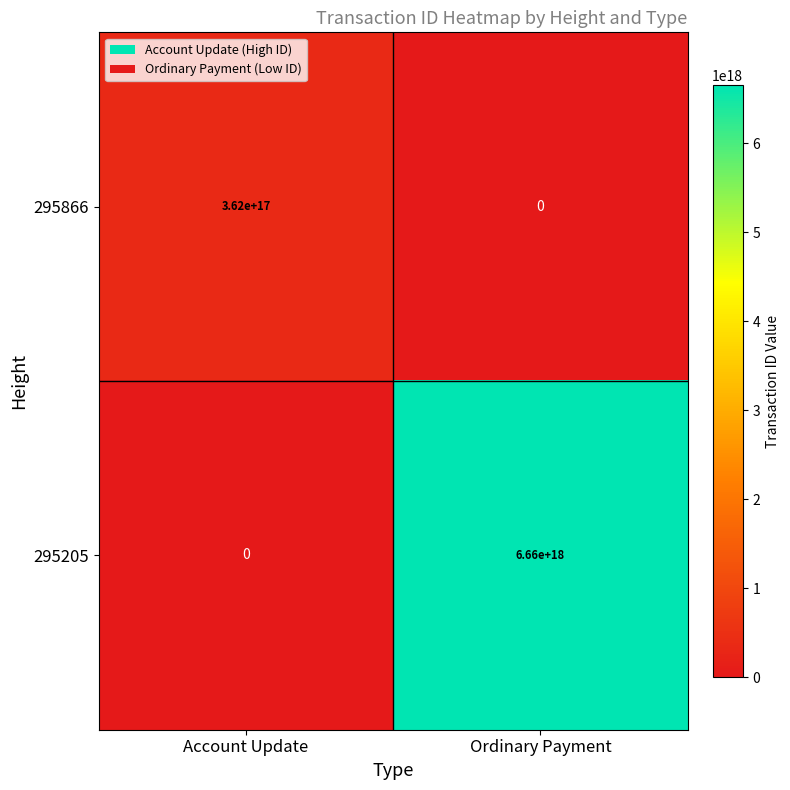

True or false: 295866 has a value of 629530918600292480 at Account Update.

False